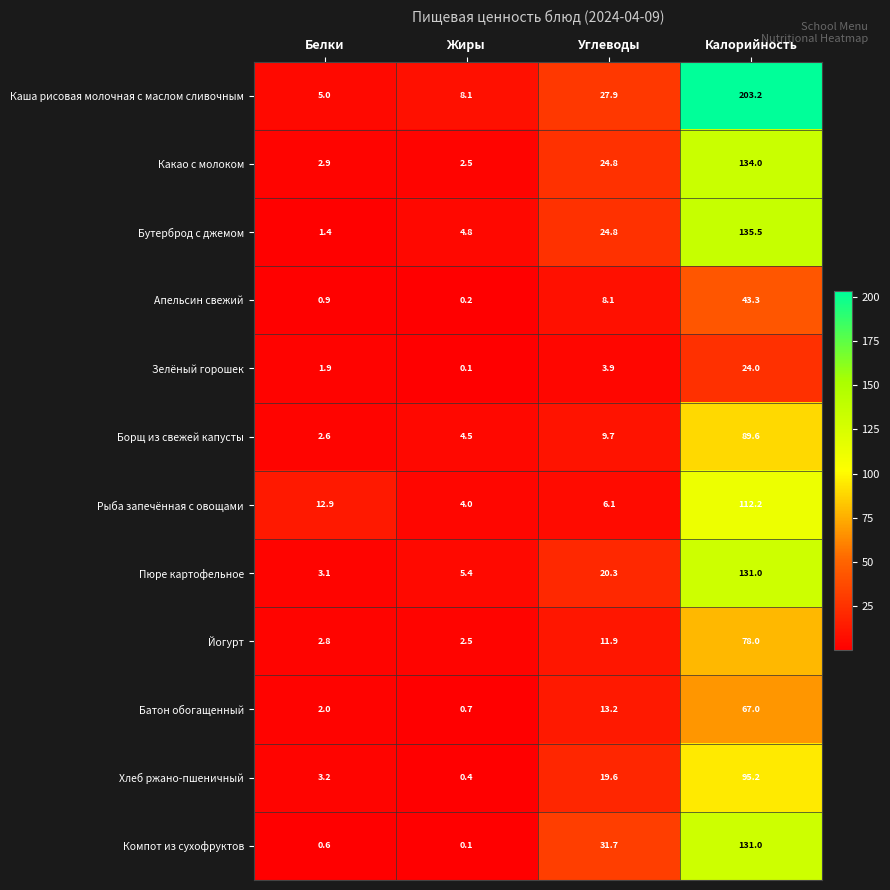

What is the sum of the Хлеб ржано-пшеничный values at Белки and Жиры?

3.6